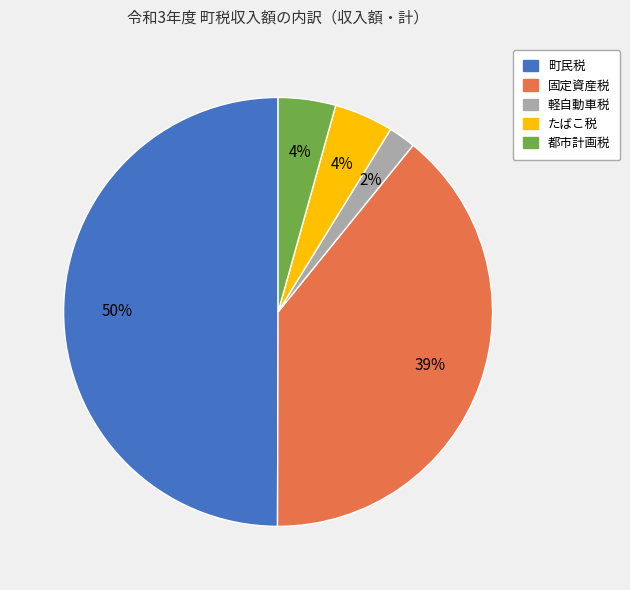

Is it true that 固定資産税 is 53% of the pie?

False